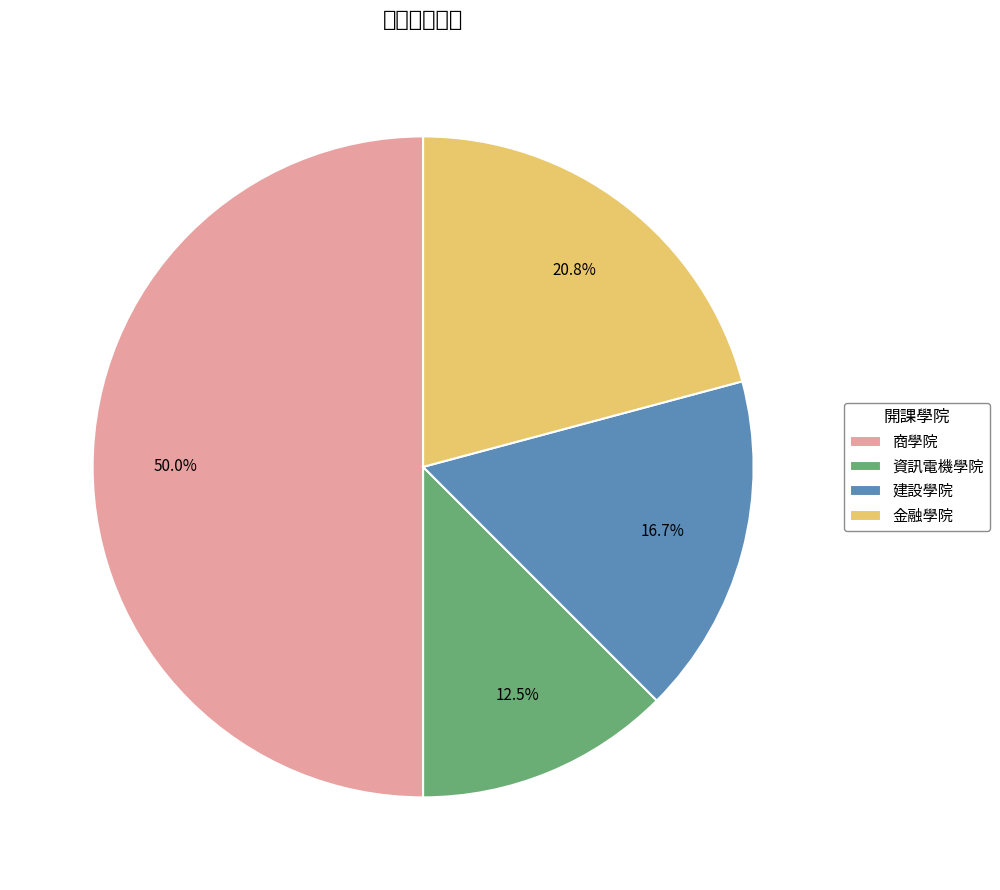

To the nearest percent, what is the combined percentage of 建設學院 and 金融學院?

38%